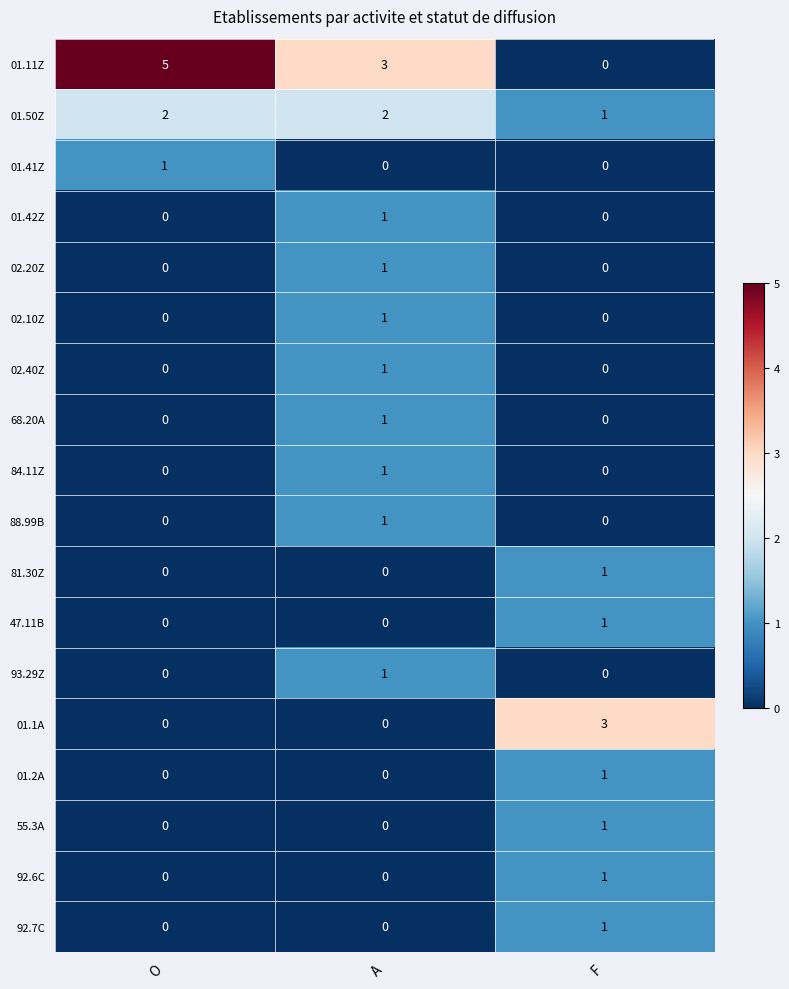

The 84.11Z series shows 0 at O. True or false?

True